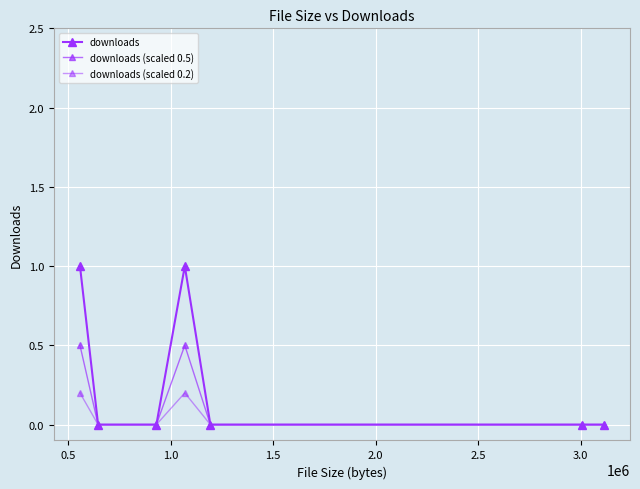

Is this an area chart (filled region under the line)?

No